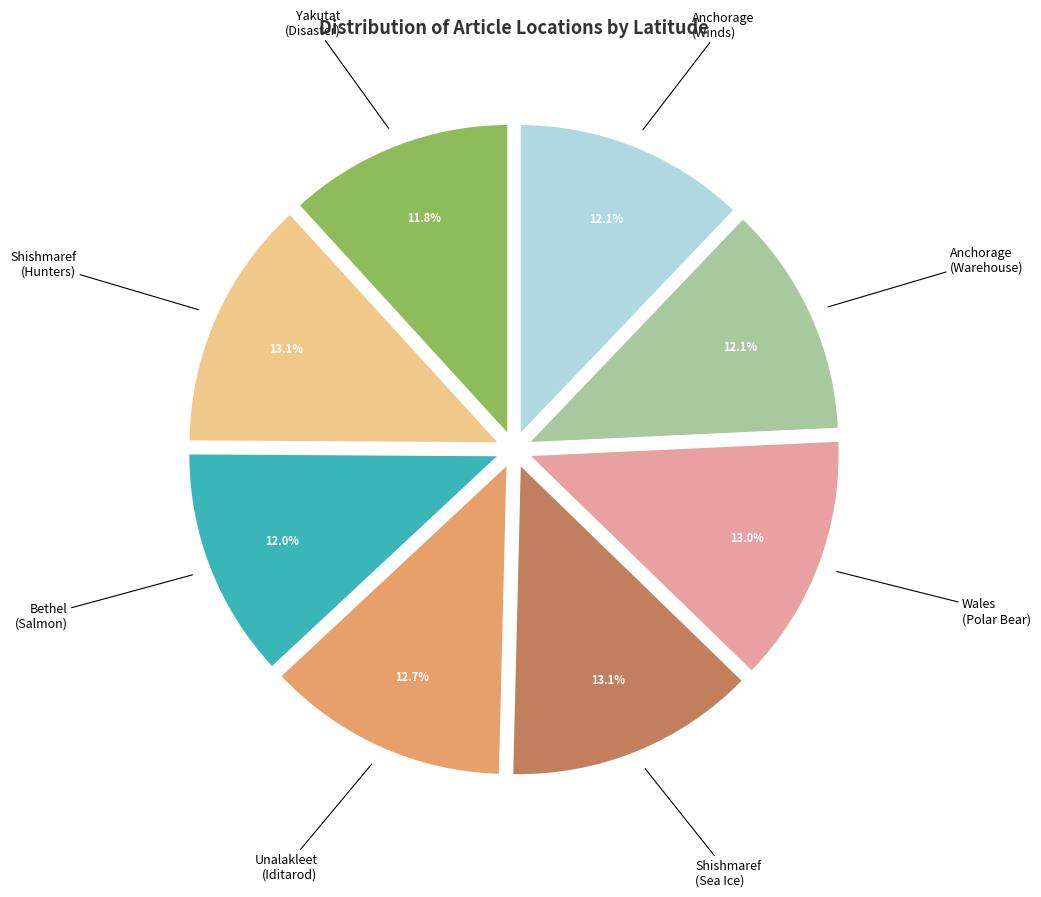

How many slices are in this pie chart?

8